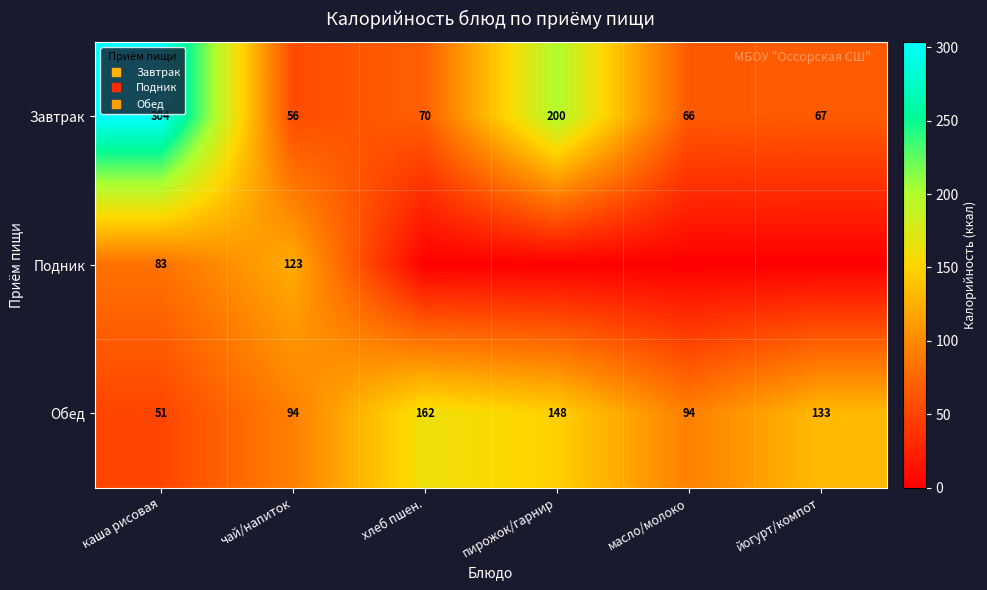

At how many categories does at least one series exceed 217?

1